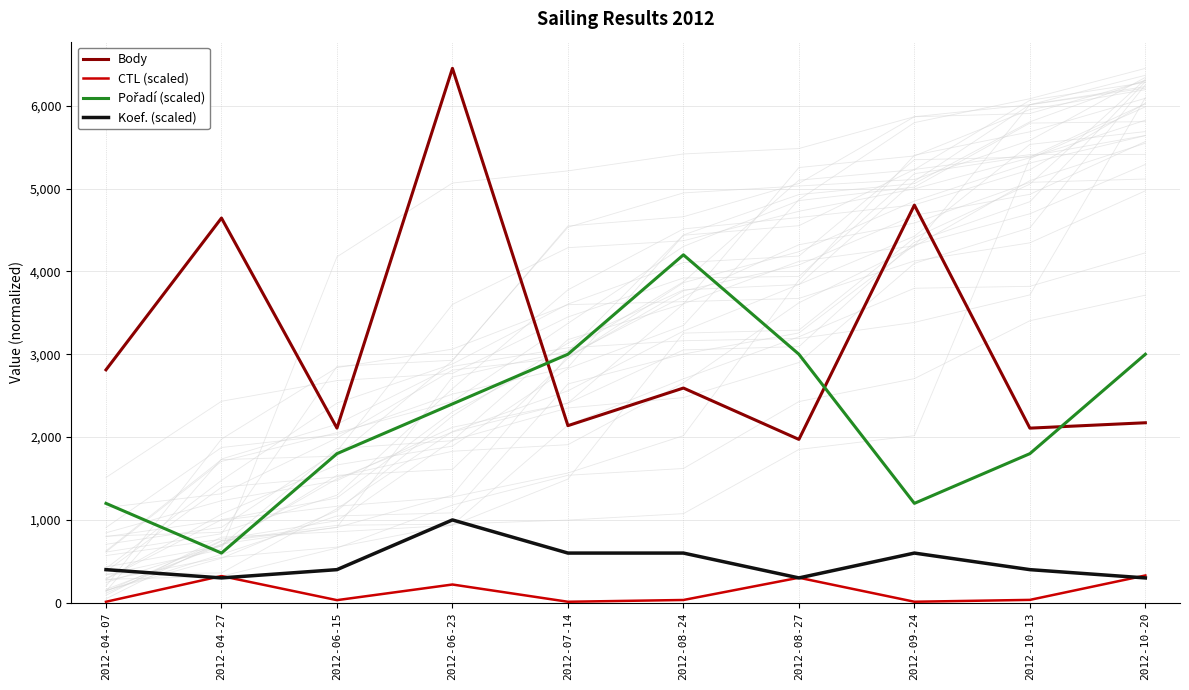

True or false: Pořadí (scaled) has a value of 2400.0 at 2012-06-23.

True